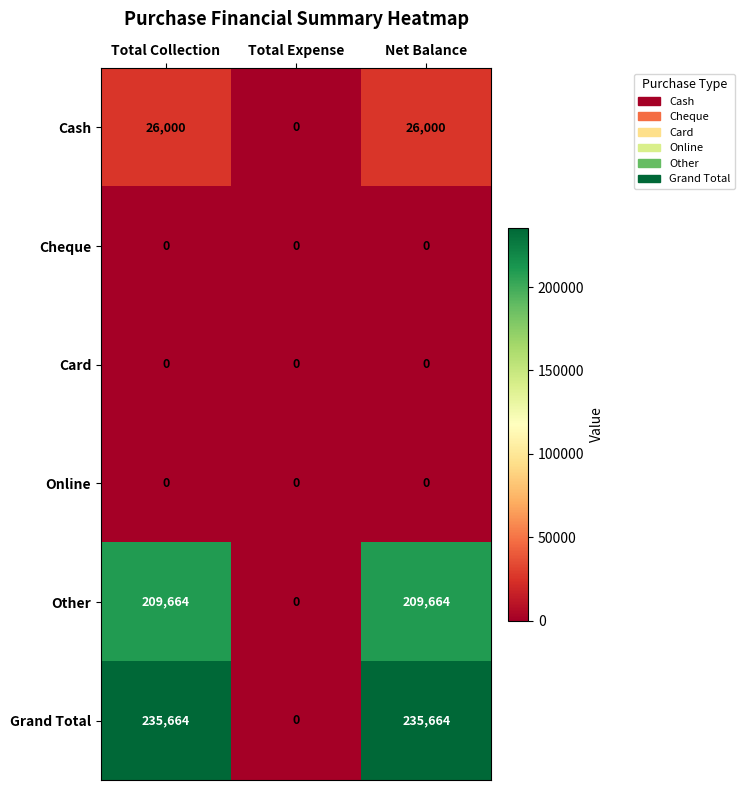

True or false: Other has a value of 142186 at Total Collection.

False